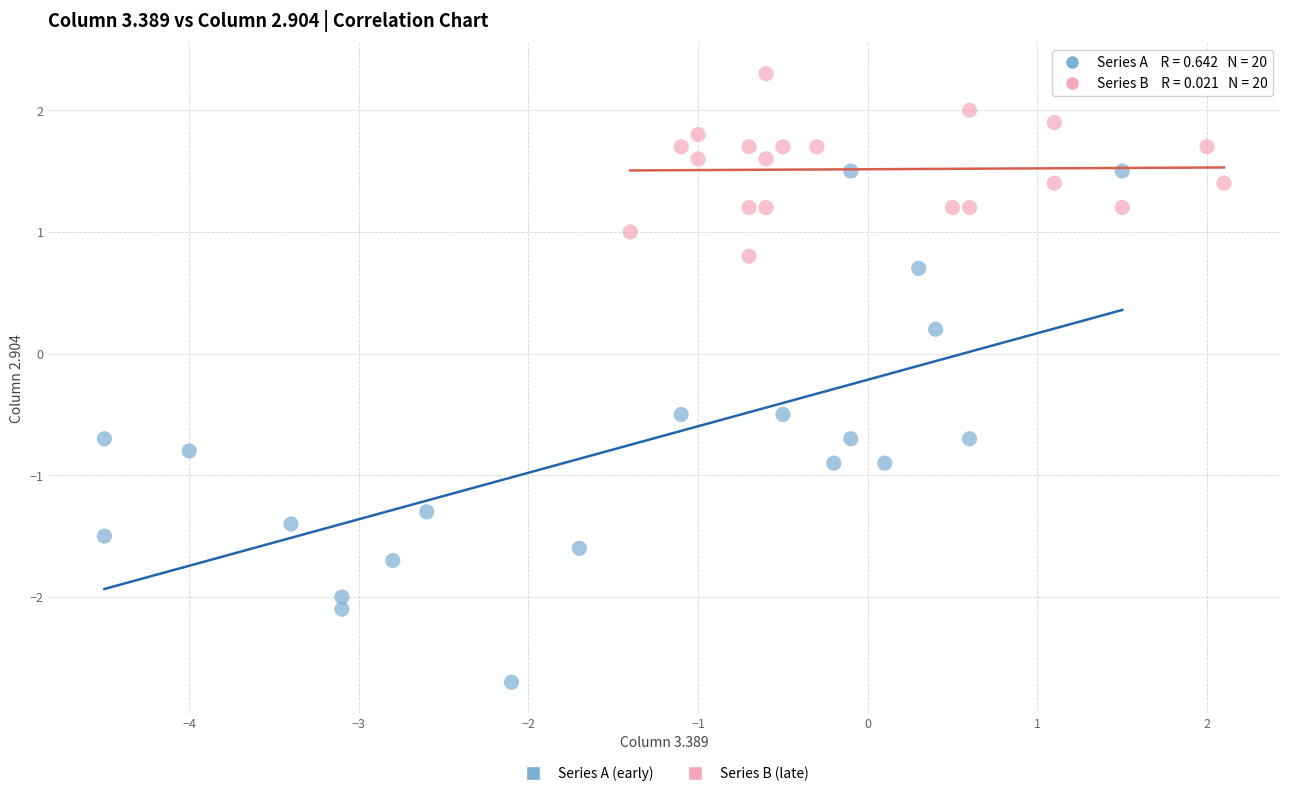

Which series contains the lowest Y value?

Series A (early)